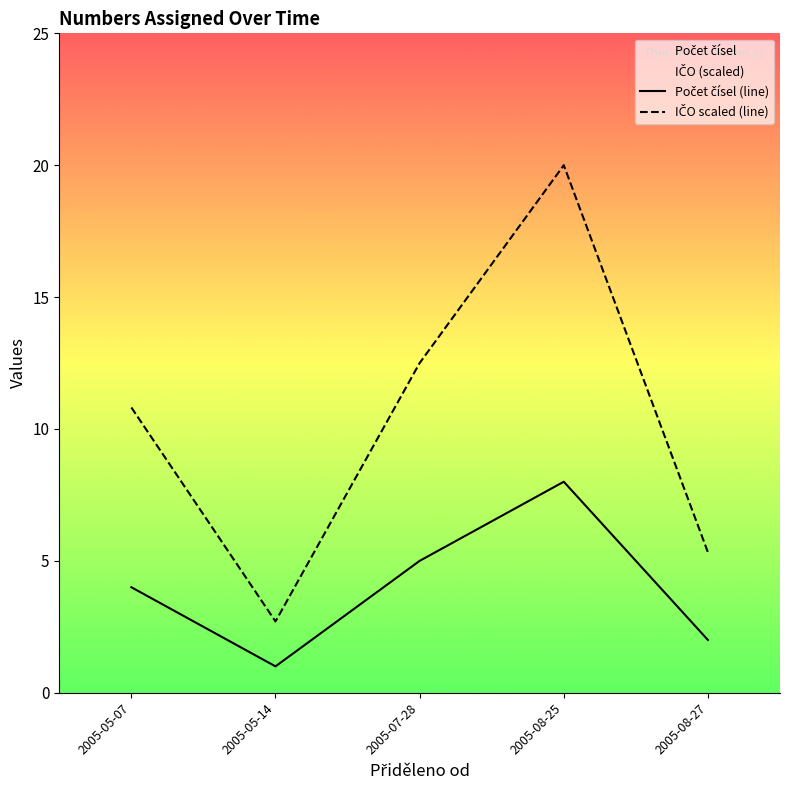

What is the label of the 5th point from the right?

2005-05-07